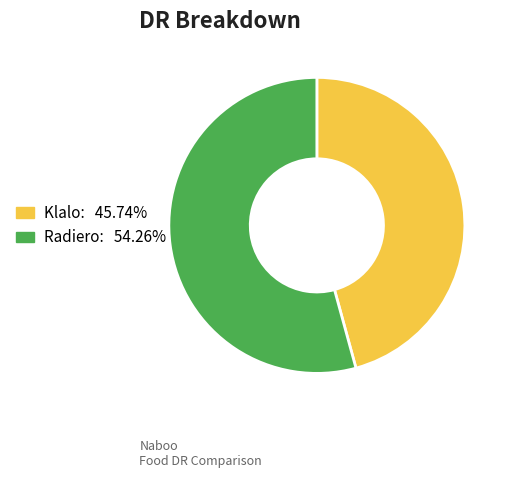

Combined, do Klalo and Radiero account for over 50%?

Yes